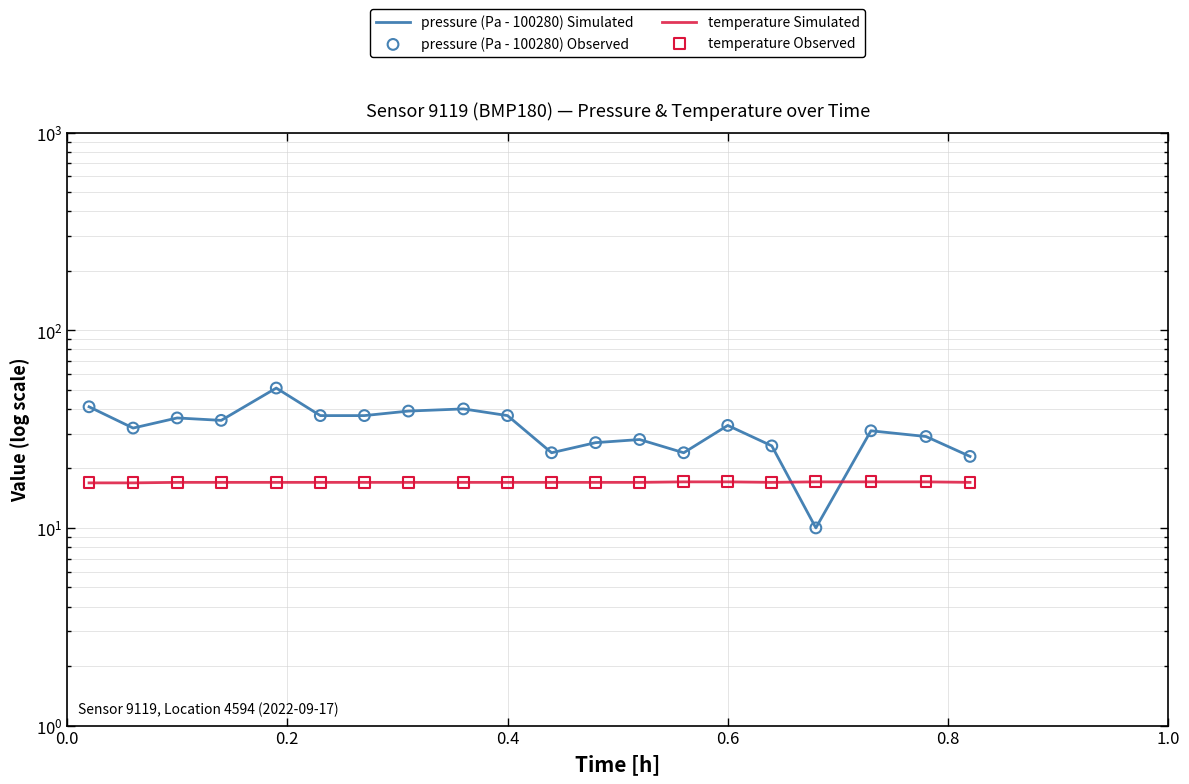

Is the value of temperature Simulated at 12 greater than the value of pressure (Pa - 100280) Observed at 7?

No